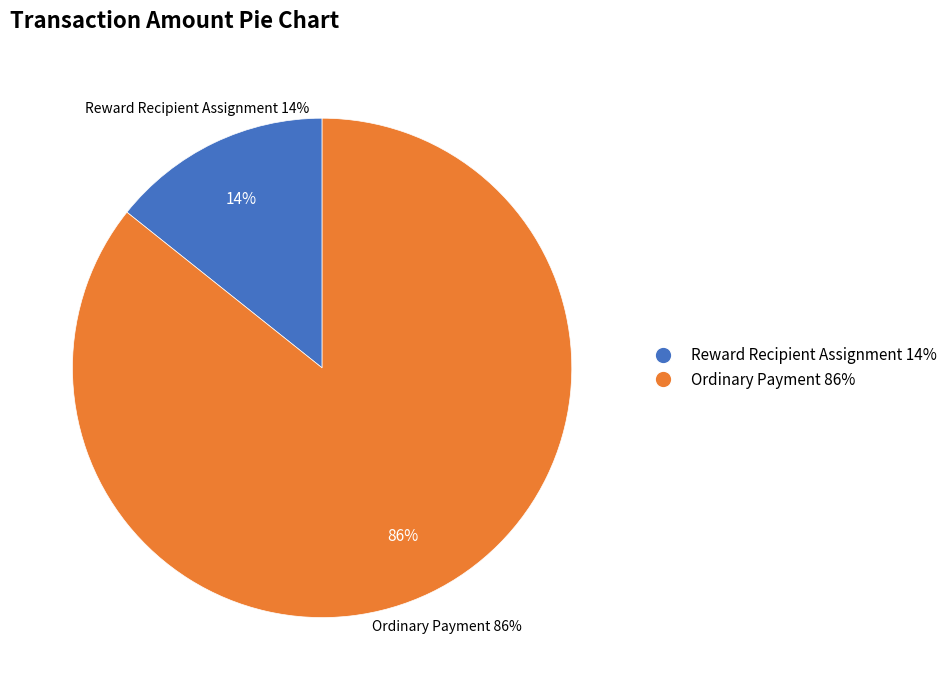

What percentage do Ordinary Payment and Reward Recipient Assignment together represent?

100.0%